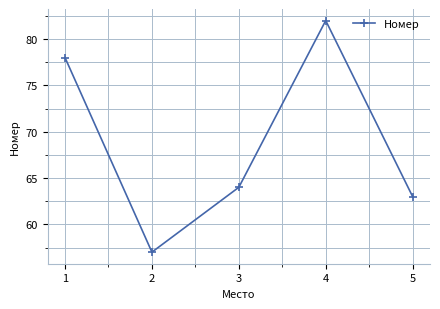

The chart shows a value of 78 at 1. True or false?

True